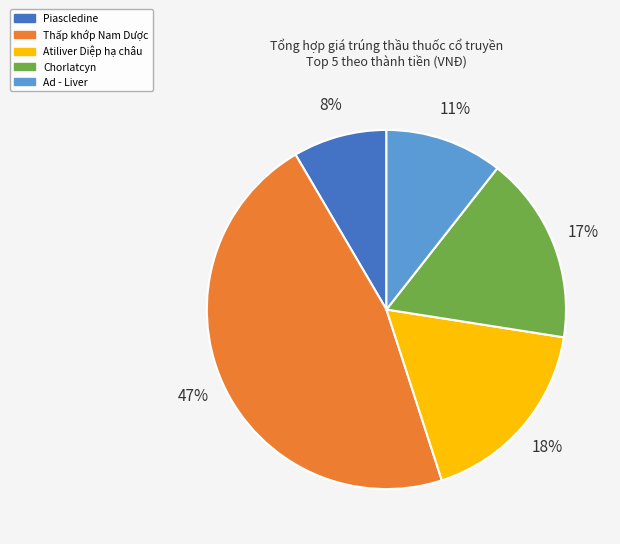

What percentage is the Piascledine slice, to the nearest percent?

8%